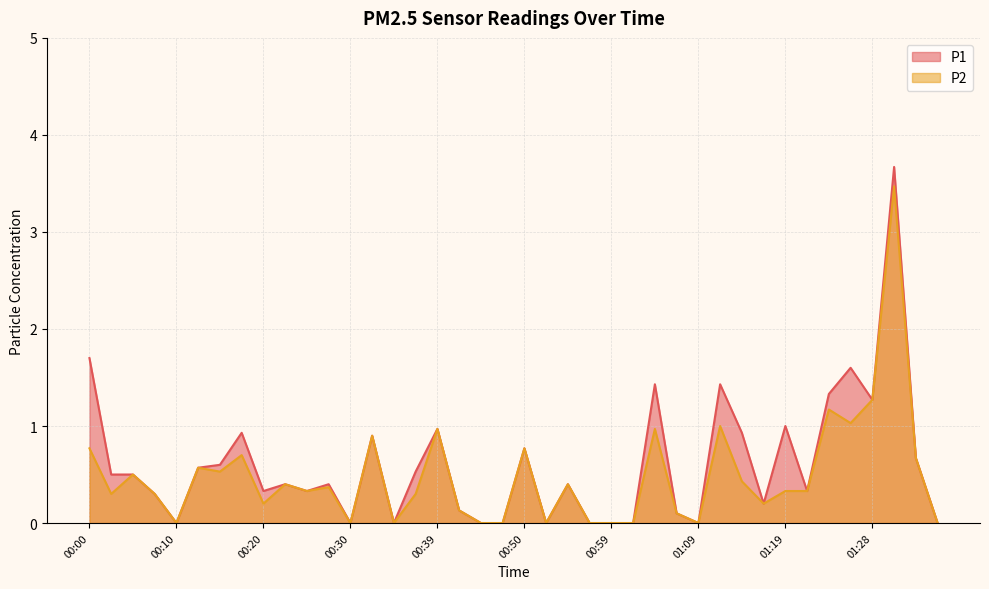

What is the average value of the P2 series?

0.5